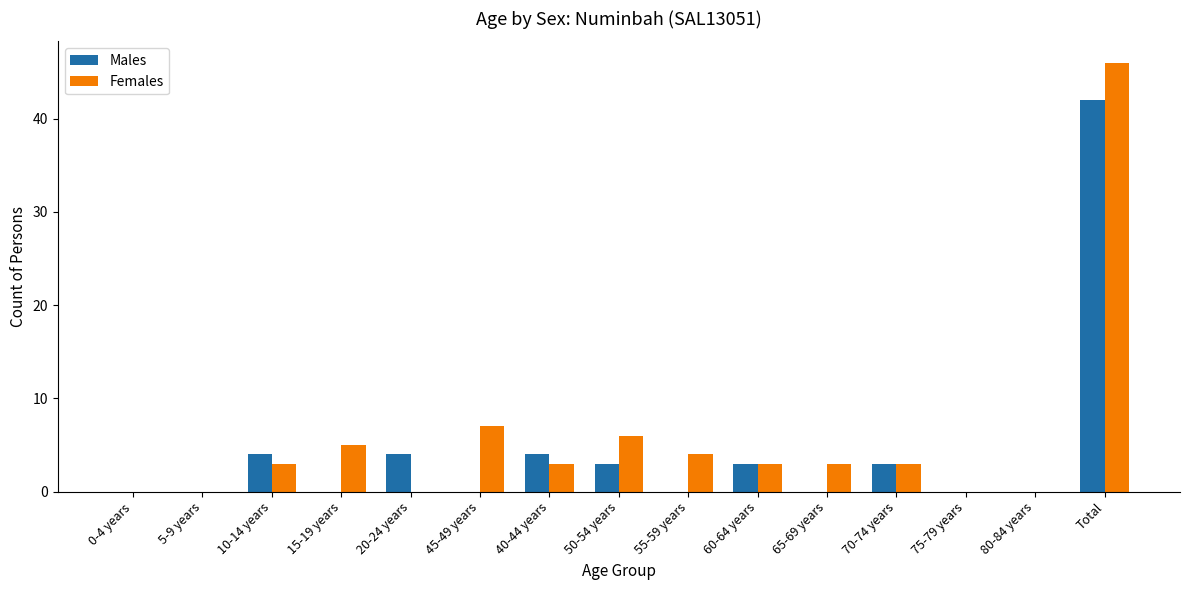

Which series has the largest range (max minus min)?

Females